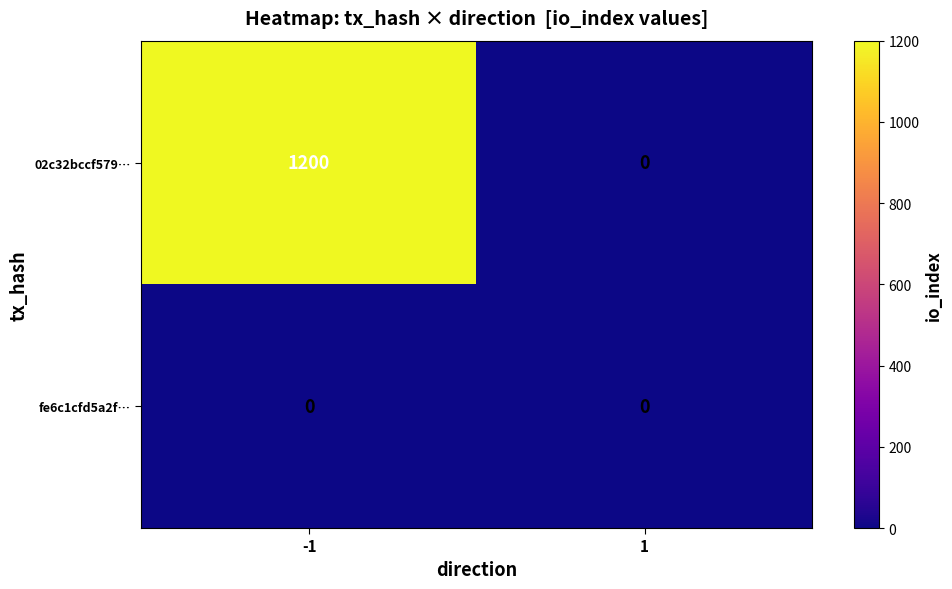

Reading left to right, extract all data points from this chart.

02c32bccf579…: -1=1200	1=0
fe6c1cfd5a2f…: -1=0	1=0